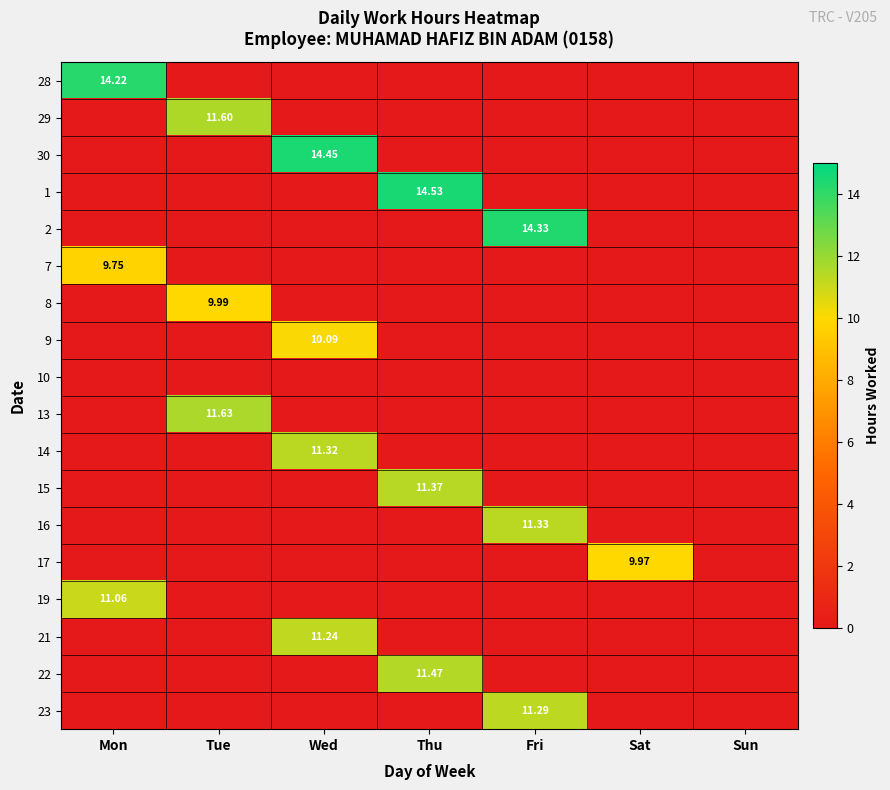

Is the value of 21 at Fri greater than the value of 13 at Sun?

No